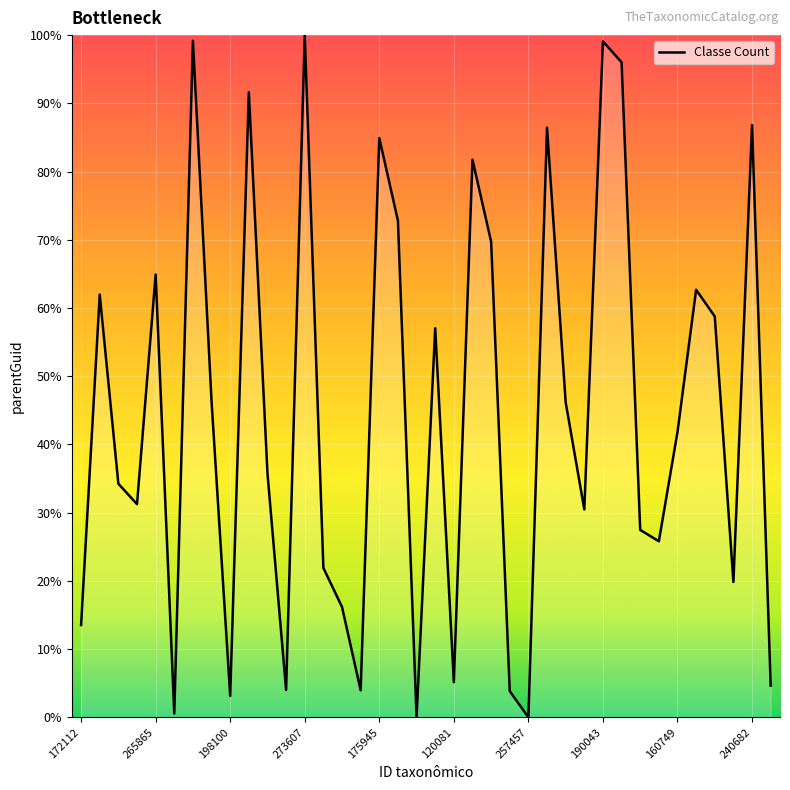

What is the difference between the maximum and minimum values?

100.0